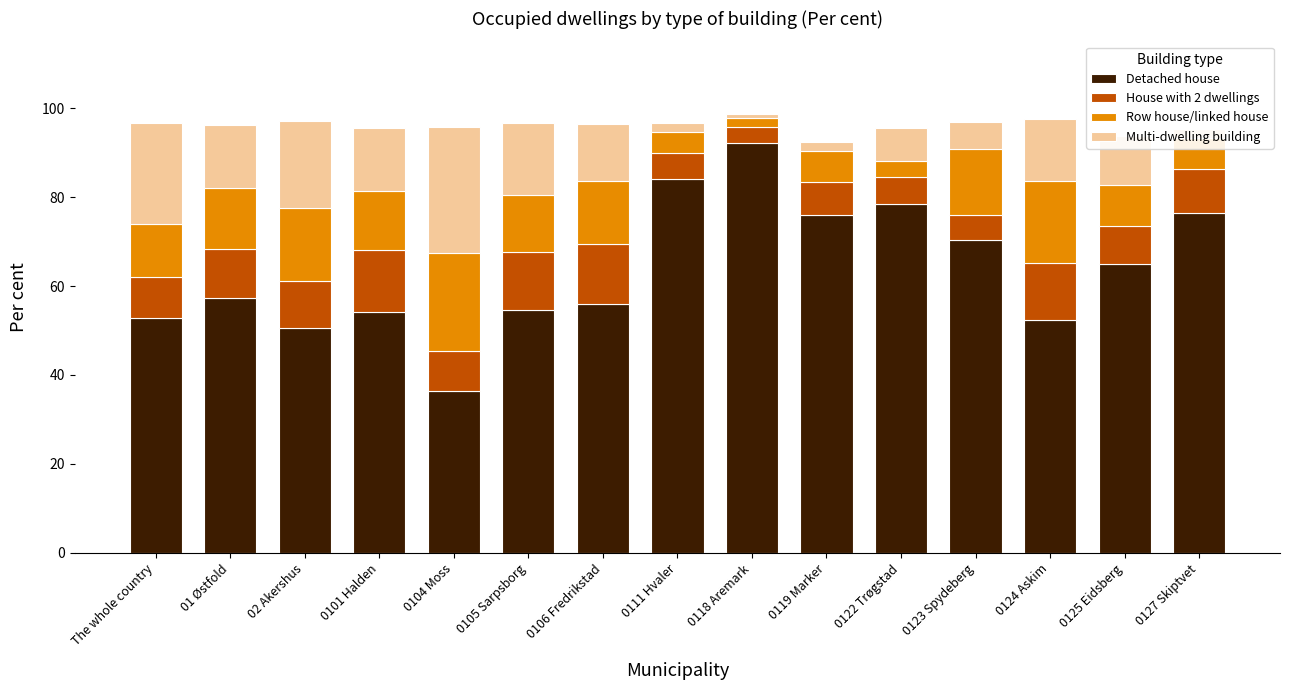

What is the total value across all series at 02 Akershus?

97.1